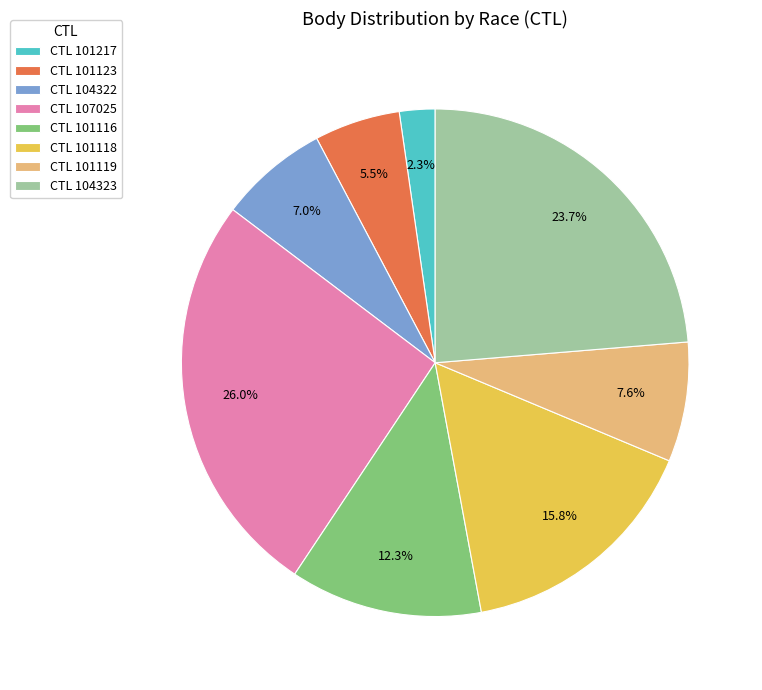

Which category has the biggest portion of the pie?

CTL 107025